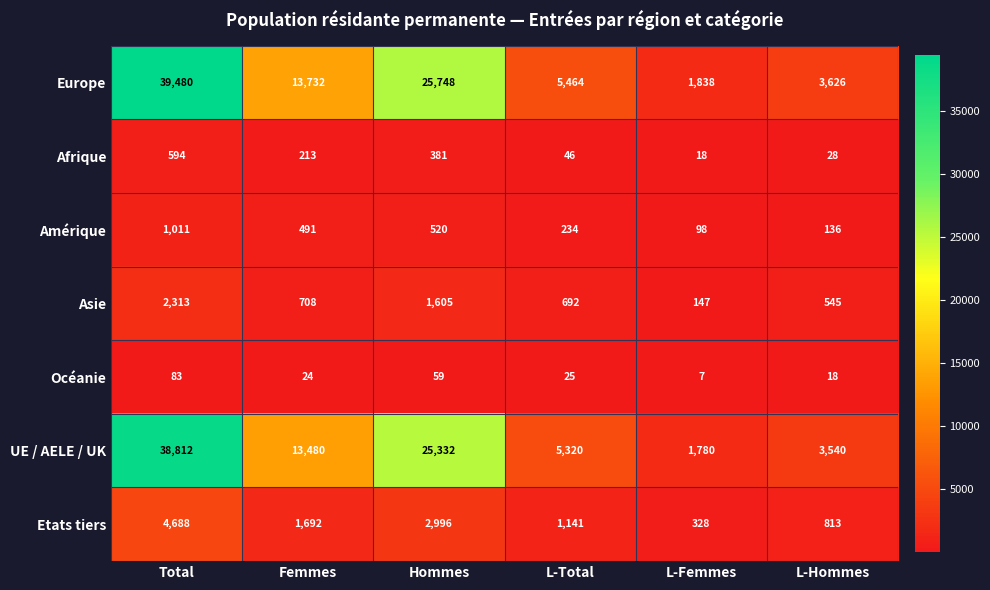

What is the difference between the Europe values at Total and Femmes?

25748